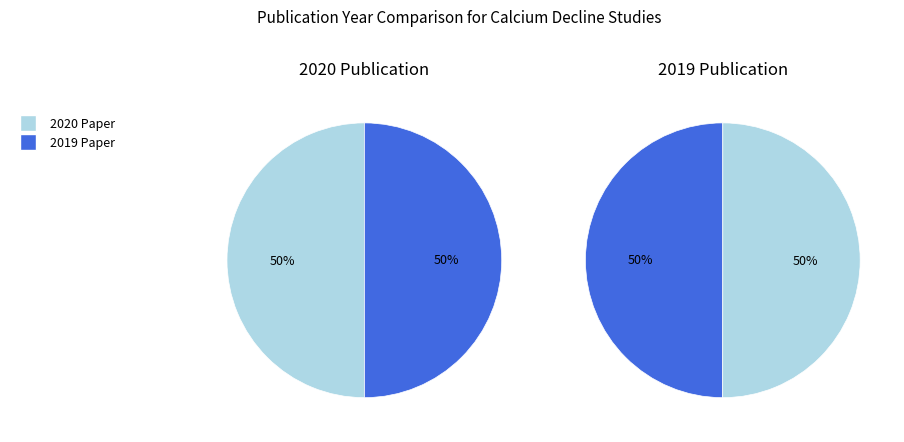

To the nearest percent, what is the average slice percentage?

50%